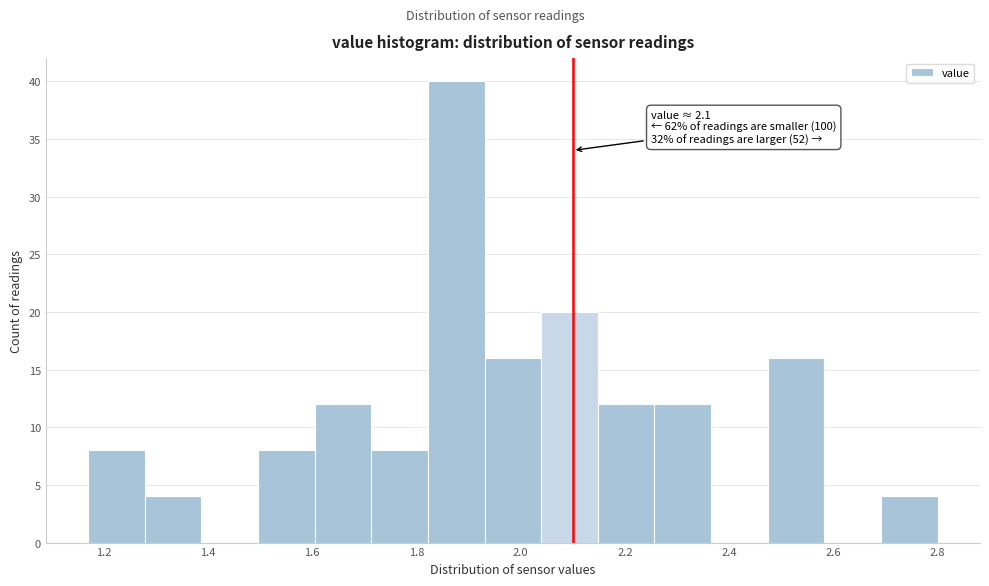

Which range on the x-axis has the tallest bar?

1.82 to 1.94